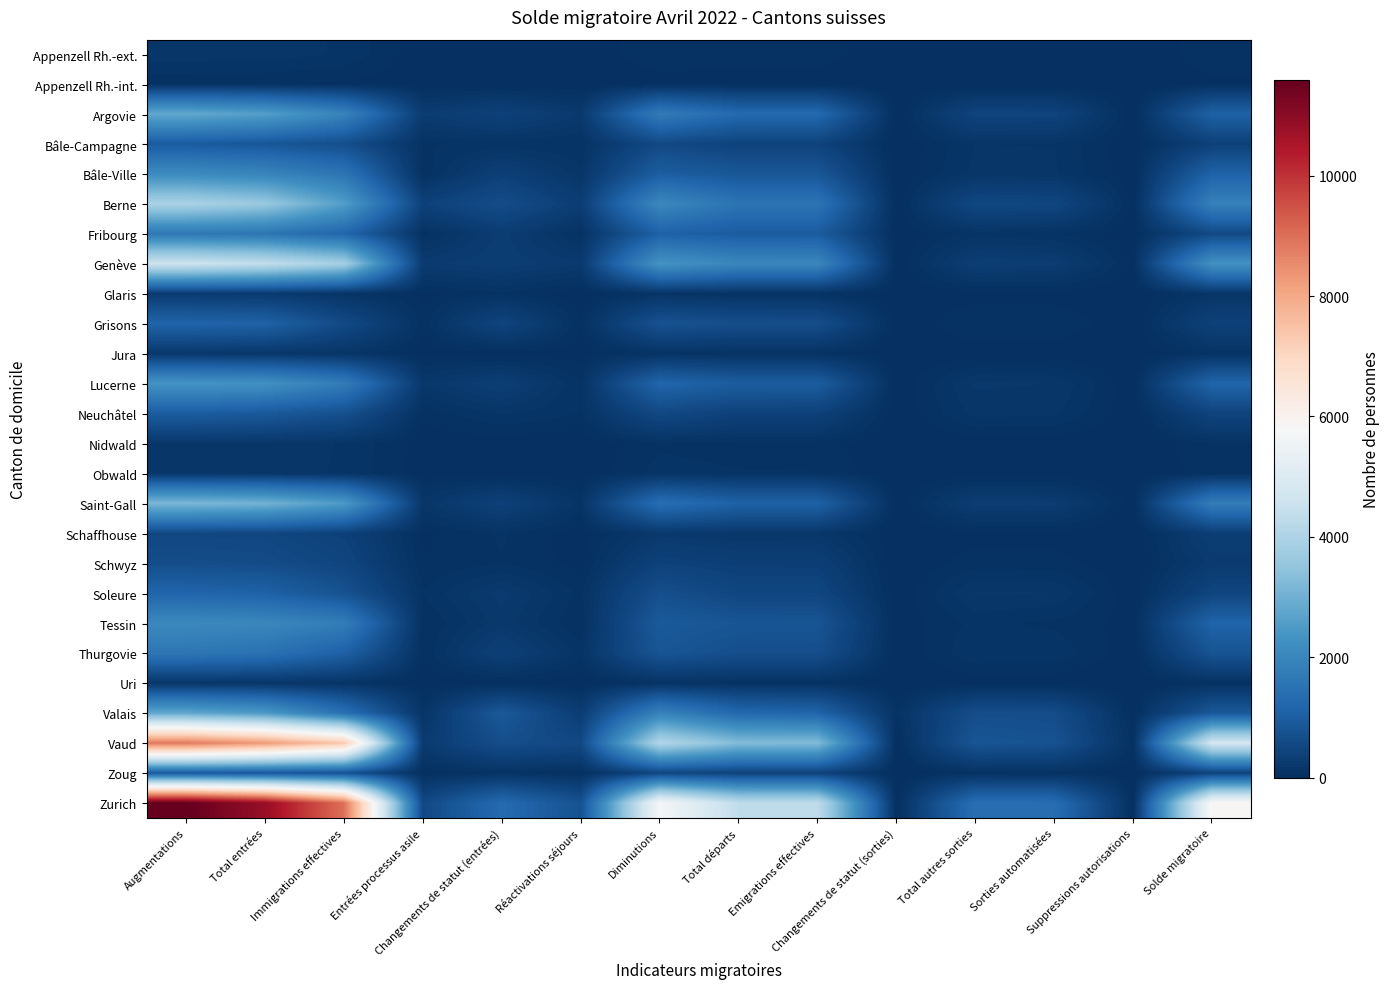

Reading left to right, what are all the values shown in this chart?

Appenzell Rh.-ext.: Augmentations=166	Total entrées=161	Immigrations effectives=129	Entrées processus asile=12	Changements de statut (entrées)=20	Réactivations séjours=5	Diminutions=87	Total départs=72	Emigrations effectives=72	Changements de statut (sorties)=0	Total autres sorties=15	Sorties automatisées=14	Suppressions autorisations=1	Solde migratoire=79
Appenzell Rh.-int.: Augmentations=51	Total entrées=50	Immigrations effectives=36	Entrées processus asile=8	Changements de statut (entrées)=6	Réactivations séjours=1	Diminutions=16	Total départs=16	Emigrations effectives=16	Changements de statut (sorties)=0	Total autres sorties=0	Sorties automatisées=0	Suppressions autorisations=0	Solde migratoire=35
Argovie: Augmentations=2818	Total entrées=2599	Immigrations effectives=1930	Entrées processus asile=273	Changements de statut (entrées)=396	Réactivations séjours=219	Diminutions=1727	Total départs=1279	Emigrations effectives=1277	Changements de statut (sorties)=2	Total autres sorties=448	Sorties automatisées=439	Suppressions autorisations=9	Solde migratoire=1091
Bâle-Campagne: Augmentations=942	Total entrées=852	Immigrations effectives=667	Entrées processus asile=86	Changements de statut (entrées)=99	Réactivations séjours=90	Diminutions=564	Total départs=428	Emigrations effectives=428	Changements de statut (sorties)=0	Total autres sorties=136	Sorties automatisées=134	Suppressions autorisations=2	Solde migratoire=378
Bâle-Ville: Augmentations=2111	Total entrées=1960	Immigrations effectives=1548	Entrées processus asile=53	Changements de statut (entrées)=359	Réactivations séjours=151	Diminutions=1001	Total départs=849	Emigrations effectives=846	Changements de statut (sorties)=3	Total autres sorties=152	Sorties automatisées=143	Suppressions autorisations=9	Solde migratoire=1110
Berne: Augmentations=3932	Total entrées=3622	Immigrations effectives=2582	Entrées processus asile=398	Changements de statut (entrées)=642	Réactivations séjours=310	Diminutions=2059	Total départs=1537	Emigrations effectives=1532	Changements de statut (sorties)=5	Total autres sorties=522	Sorties automatisées=499	Suppressions autorisations=23	Solde migratoire=1873
Fribourg: Augmentations=1643	Total entrées=1565	Immigrations effectives=1205	Entrées processus asile=69	Changements de statut (entrées)=291	Réactivations séjours=78	Diminutions=1078	Total départs=965	Emigrations effectives=964	Changements de statut (sorties)=1	Total autres sorties=113	Sorties automatisées=94	Suppressions autorisations=19	Solde migratoire=565
Genève: Augmentations=4614	Total entrées=4382	Immigrations effectives=3819	Entrées processus asile=258	Changements de statut (entrées)=305	Réactivations séjours=232	Diminutions=2336	Total départs=2017	Emigrations effectives=2013	Changements de statut (sorties)=4	Total autres sorties=319	Sorties automatisées=284	Suppressions autorisations=35	Solde migratoire=2278
Glaris: Augmentations=245	Total entrées=236	Immigrations effectives=121	Entrées processus asile=29	Changements de statut (entrées)=86	Réactivations séjours=9	Diminutions=107	Total départs=85	Emigrations effectives=85	Changements de statut (sorties)=0	Total autres sorties=22	Sorties automatisées=21	Suppressions autorisations=1	Solde migratoire=138
Grisons: Augmentations=1150	Total entrées=1103	Immigrations effectives=577	Entrées processus asile=63	Changements de statut (entrées)=463	Réactivations séjours=47	Diminutions=759	Total départs=669	Emigrations effectives=662	Changements de statut (sorties)=7	Total autres sorties=90	Sorties automatisées=88	Suppressions autorisations=2	Solde migratoire=391
Jura: Augmentations=189	Total entrées=167	Immigrations effectives=133	Entrées processus asile=20	Changements de statut (entrées)=14	Réactivations séjours=22	Diminutions=92	Total départs=79	Emigrations effectives=79	Changements de statut (sorties)=0	Total autres sorties=13	Sorties automatisées=12	Suppressions autorisations=1	Solde migratoire=97
Lucerne: Augmentations=2355	Total entrées=2267	Immigrations effectives=1751	Entrées processus asile=184	Changements de statut (entrées)=332	Réactivations séjours=88	Diminutions=1181	Total départs=991	Emigrations effectives=987	Changements de statut (sorties)=4	Total autres sorties=190	Sorties automatisées=180	Suppressions autorisations=10	Solde migratoire=1174
Neuchâtel: Augmentations=988	Total entrées=899	Immigrations effectives=702	Entrées processus asile=55	Changements de statut (entrées)=142	Réactivations séjours=89	Diminutions=542	Total départs=390	Emigrations effectives=389	Changements de statut (sorties)=1	Total autres sorties=152	Sorties automatisées=147	Suppressions autorisations=5	Solde migratoire=446
Nidwald: Augmentations=171	Total entrées=165	Immigrations effectives=132	Entrées processus asile=24	Changements de statut (entrées)=9	Réactivations séjours=6	Diminutions=81	Total départs=69	Emigrations effectives=66	Changements de statut (sorties)=3	Total autres sorties=12	Sorties automatisées=12	Suppressions autorisations=0	Solde migratoire=90
Obwald: Augmentations=173	Total entrées=164	Immigrations effectives=128	Entrées processus asile=20	Changements de statut (entrées)=16	Réactivations séjours=9	Diminutions=110	Total départs=94	Emigrations effectives=92	Changements de statut (sorties)=2	Total autres sorties=16	Sorties automatisées=14	Suppressions autorisations=2	Solde migratoire=63
Saint-Gall: Augmentations=3170	Total entrées=3053	Immigrations effectives=2500	Entrées processus asile=161	Changements de statut (entrées)=392	Réactivations séjours=117	Diminutions=1400	Total départs=1101	Emigrations effectives=1100	Changements de statut (sorties)=1	Total autres sorties=299	Sorties automatisées=286	Suppressions autorisations=13	Solde migratoire=1770
Schaffhouse: Augmentations=533	Total entrées=517	Immigrations effectives=386	Entrées processus asile=33	Changements de statut (entrées)=98	Réactivations séjours=16	Diminutions=207	Total départs=179	Emigrations effectives=174	Changements de statut (sorties)=5	Total autres sorties=28	Sorties automatisées=27	Suppressions autorisations=1	Solde migratoire=326
Schwyz: Augmentations=651	Total entrées=625	Immigrations effectives=486	Entrées processus asile=53	Changements de statut (entrées)=86	Réactivations séjours=26	Diminutions=407	Total départs=339	Emigrations effectives=338	Changements de statut (sorties)=1	Total autres sorties=68	Sorties automatisées=63	Suppressions autorisations=5	Solde migratoire=244
Soleure: Augmentations=1169	Total entrées=1093	Immigrations effectives=754	Entrées processus asile=93	Changements de statut (entrées)=246	Réactivations séjours=76	Diminutions=692	Total départs=504	Emigrations effectives=501	Changements de statut (sorties)=3	Total autres sorties=188	Sorties automatisées=182	Suppressions autorisations=6	Solde migratoire=477
Tessin: Augmentations=2066	Total entrées=2023	Immigrations effectives=1775	Entrées processus asile=40	Changements de statut (entrées)=208	Réactivations séjours=43	Diminutions=917	Total départs=812	Emigrations effectives=803	Changements de statut (sorties)=9	Total autres sorties=105	Sorties automatisées=79	Suppressions autorisations=26	Solde migratoire=1149
Thurgovie: Augmentations=1601	Total entrées=1485	Immigrations effectives=1073	Entrées processus asile=50	Changements de statut (entrées)=362	Réactivations séjours=116	Diminutions=812	Total départs=680	Emigrations effectives=680	Changements de statut (sorties)=0	Total autres sorties=132	Sorties automatisées=128	Suppressions autorisations=4	Solde migratoire=789
Uri: Augmentations=152	Total entrées=146	Immigrations effectives=110	Entrées processus asile=10	Changements de statut (entrées)=26	Réactivations séjours=6	Diminutions=88	Total départs=75	Emigrations effectives=75	Changements de statut (sorties)=0	Total autres sorties=13	Sorties automatisées=13	Suppressions autorisations=0	Solde migratoire=64
Valais: Augmentations=2779	Total entrées=2480	Immigrations effectives=1458	Entrées processus asile=123	Changements de statut (entrées)=899	Réactivations séjours=299	Diminutions=1906	Total départs=1246	Emigrations effectives=1158	Changements de statut (sorties)=88	Total autres sorties=660	Sorties automatisées=644	Suppressions autorisations=16	Solde migratoire=873
Vaud: Augmentations=8838	Total entrées=8276	Immigrations effectives=7363	Entrées processus asile=253	Changements de statut (entrées)=660	Réactivations séjours=562	Diminutions=4085	Total départs=3273	Emigrations effectives=3260	Changements de statut (sorties)=13	Total autres sorties=812	Sorties automatisées=754	Suppressions autorisations=58	Solde migratoire=4753
Zoug: Augmentations=902	Total entrées=858	Immigrations effectives=741	Entrées processus asile=29	Changements de statut (entrées)=88	Réactivations séjours=44	Diminutions=489	Total départs=419	Emigrations effectives=419	Changements de statut (sorties)=0	Total autres sorties=70	Sorties automatisées=65	Suppressions autorisations=5	Solde migratoire=413
Zurich: Augmentations=11585	Total entrées=10833	Immigrations effectives=8980	Entrées processus asile=550	Changements de statut (entrées)=1303	Réactivations séjours=752	Diminutions=5715	Total départs=4322	Emigrations effectives=4304	Changements de statut (sorties)=18	Total autres sorties=1393	Sorties automatisées=1368	Suppressions autorisations=25	Solde migratoire=5870